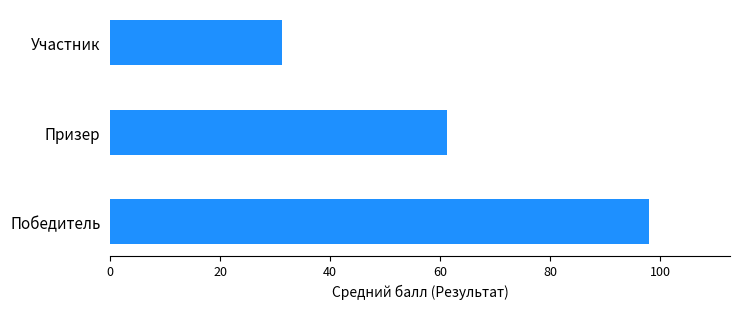

Reading bottom to top, what are all the values shown in this chart?

98.0	61.2	31.3